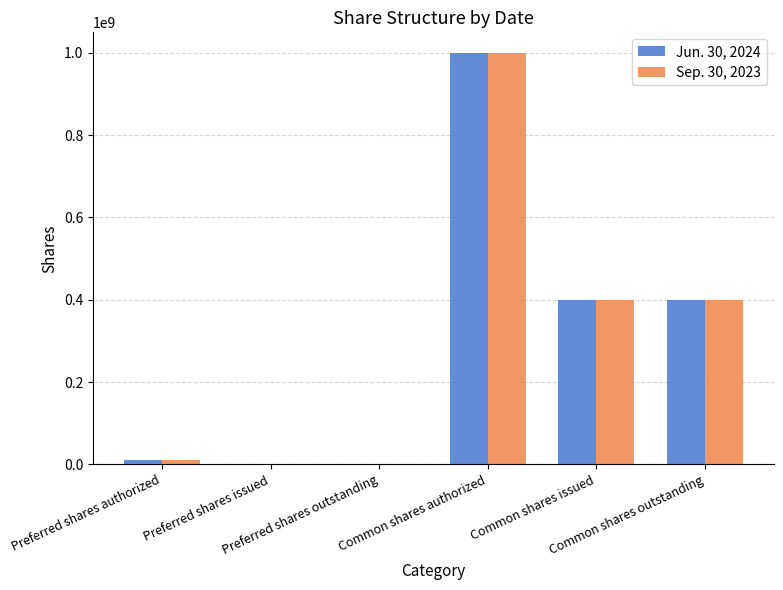

At which label does Sep. 30, 2023 first exceed 400000000?

Common shares authorized